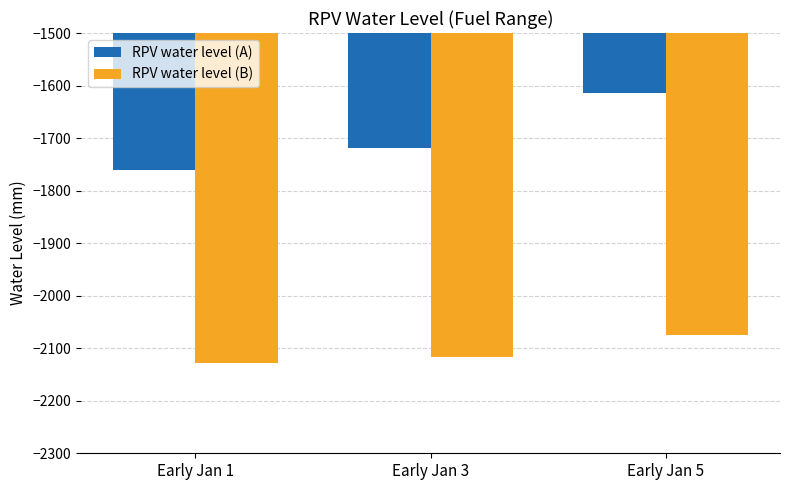

How many bars are there in each group?

2